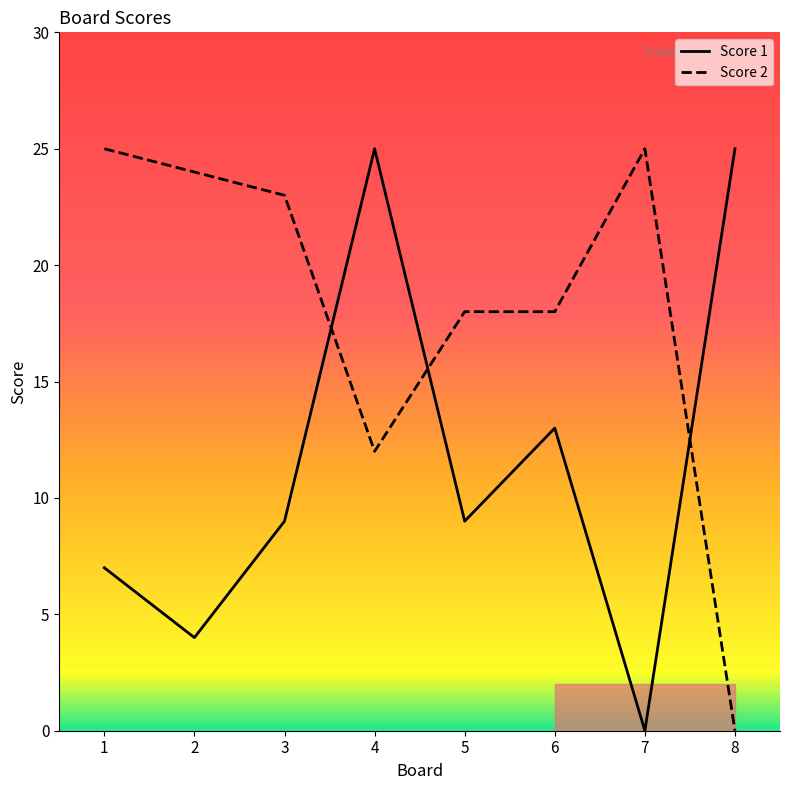

Does the chart have visible grid lines?

No